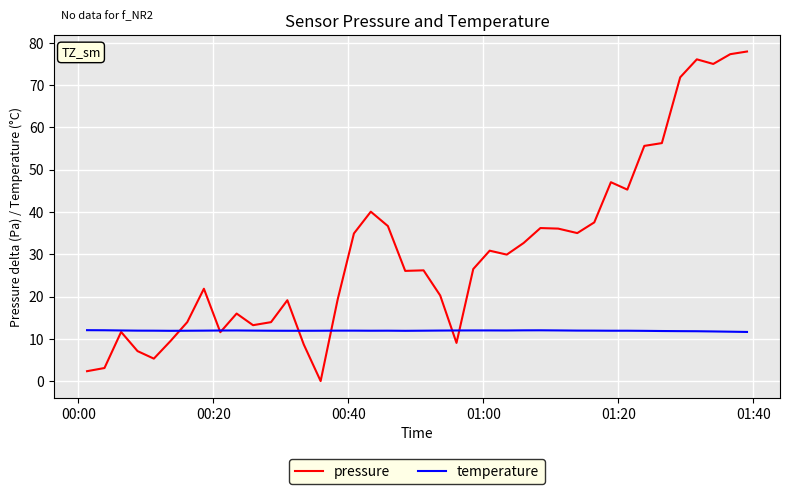

Which series has the widest spread of values?

pressure